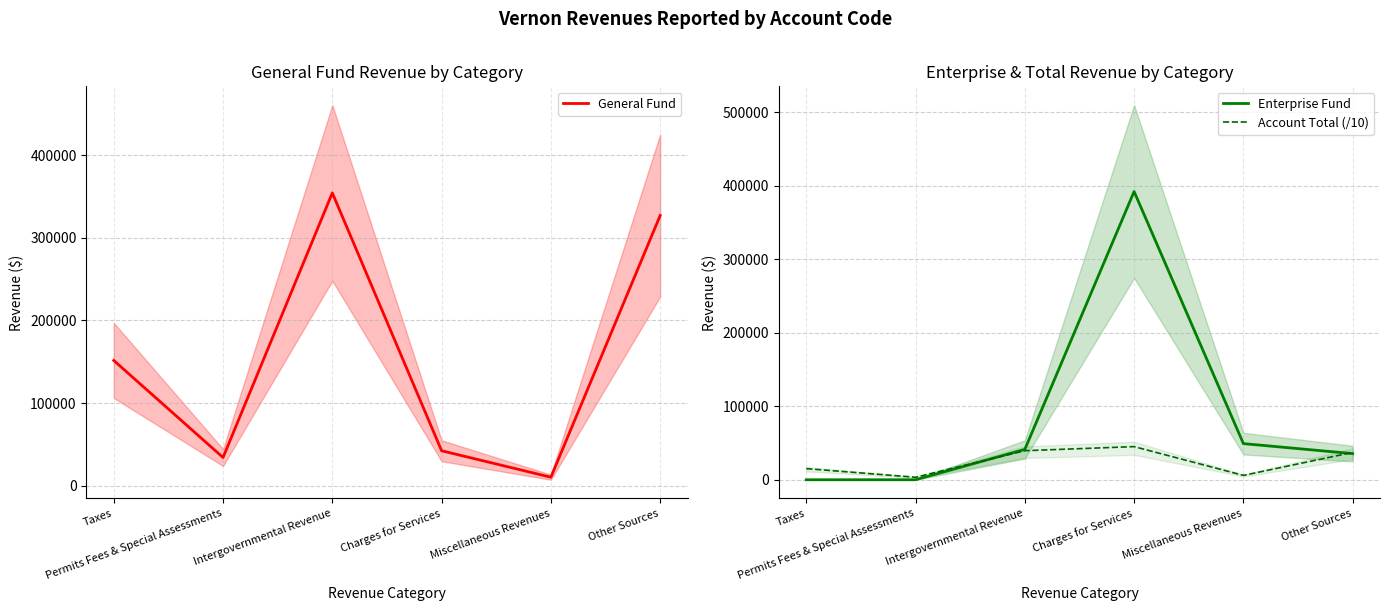

What is the average value of the Enterprise Fund series?

86415.0